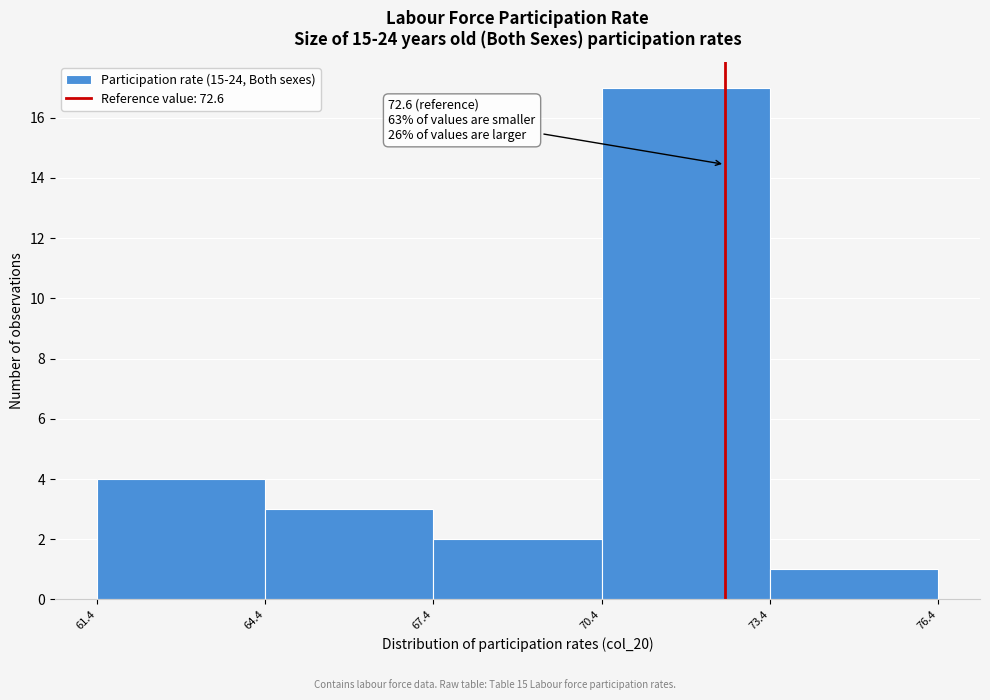

Which range on the x-axis has the tallest bar?

70.4 to 73.4